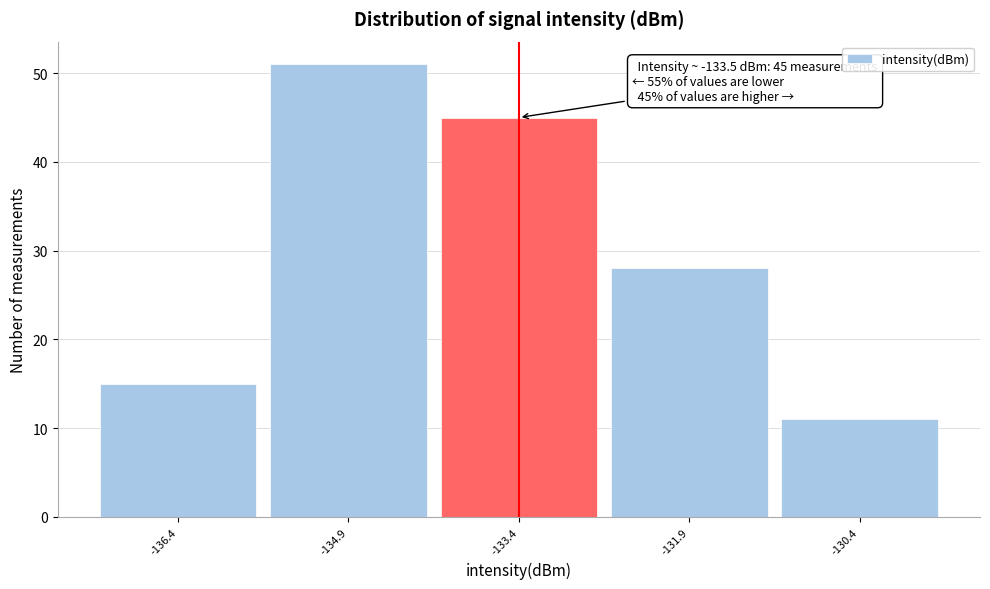

Over which range of the x-axis is the bar tallest?

-135.65 to -134.15